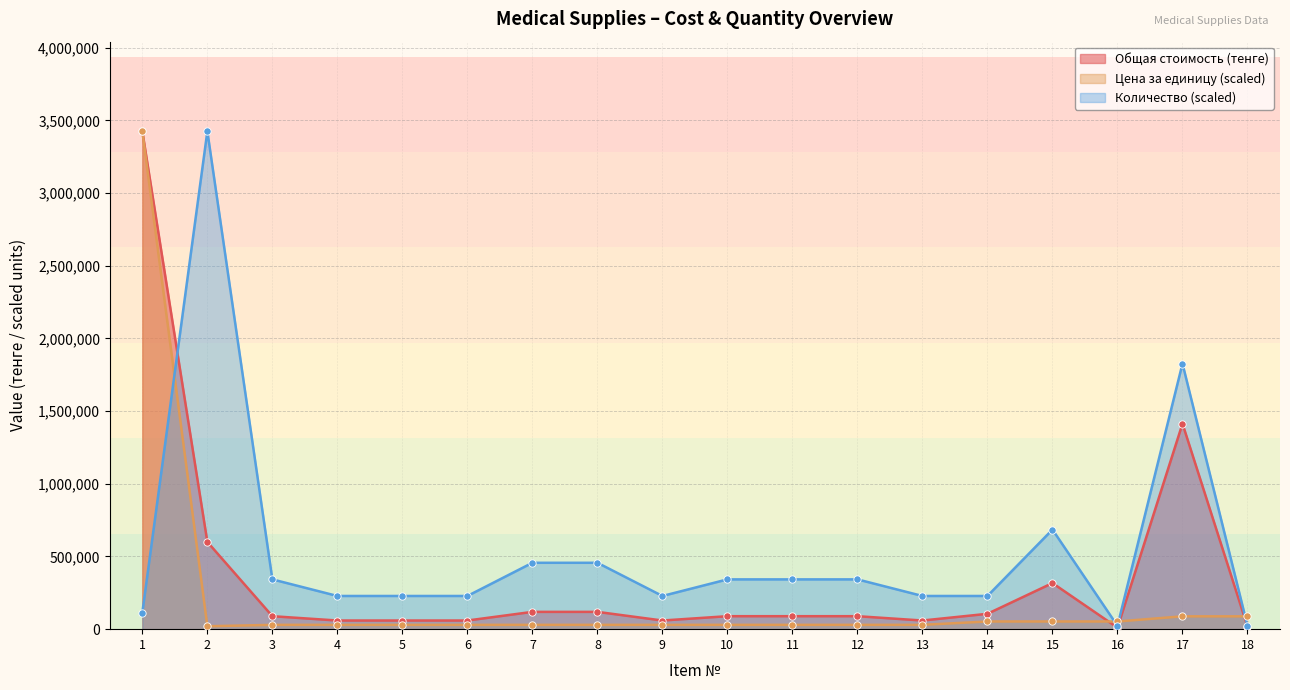

Which series has the largest total across all categories?

Количество (scaled)